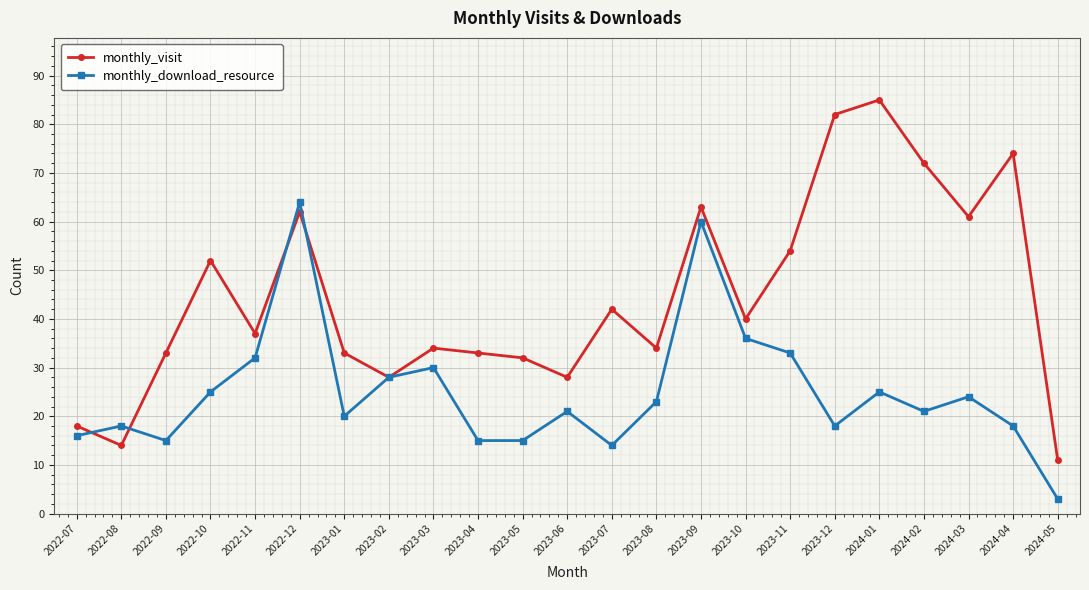

What is the value of the monthly_download_resource point at the 13th from the left?

14